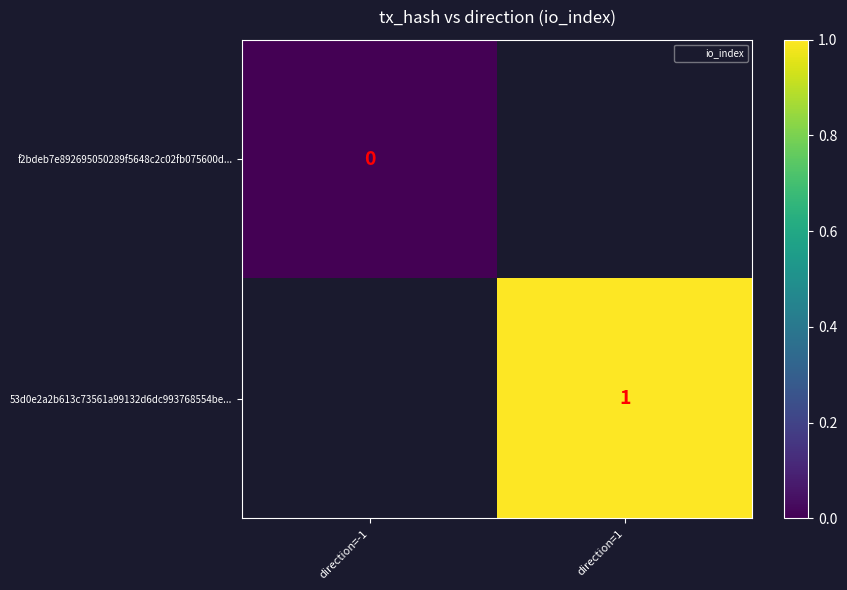

At which label does 53d0e2a2b613c73561a99132d6dc993768554be... reach its minimum?

direction=-1